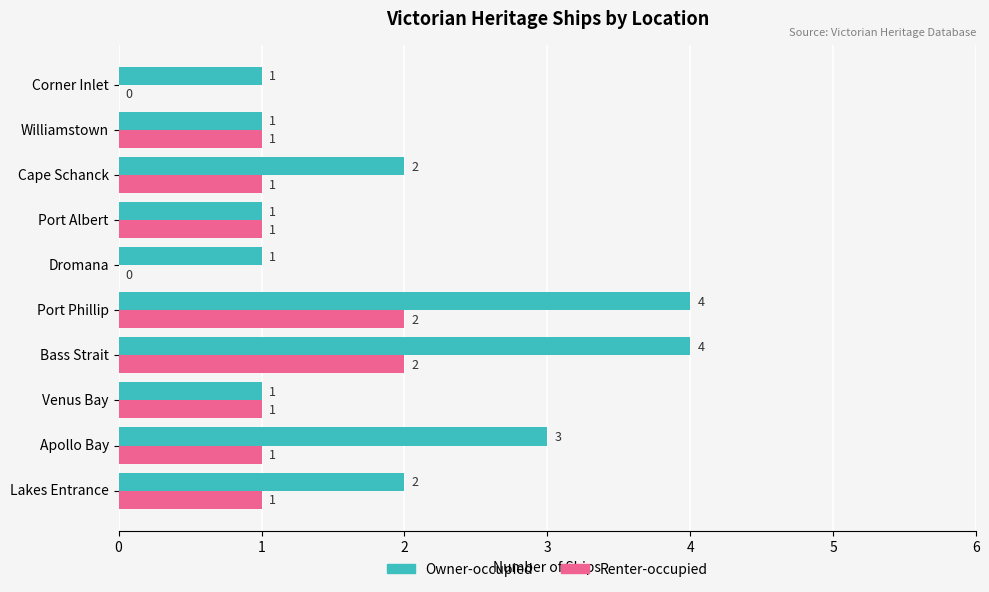

What is the highest value of the Owner-occupied series?

4